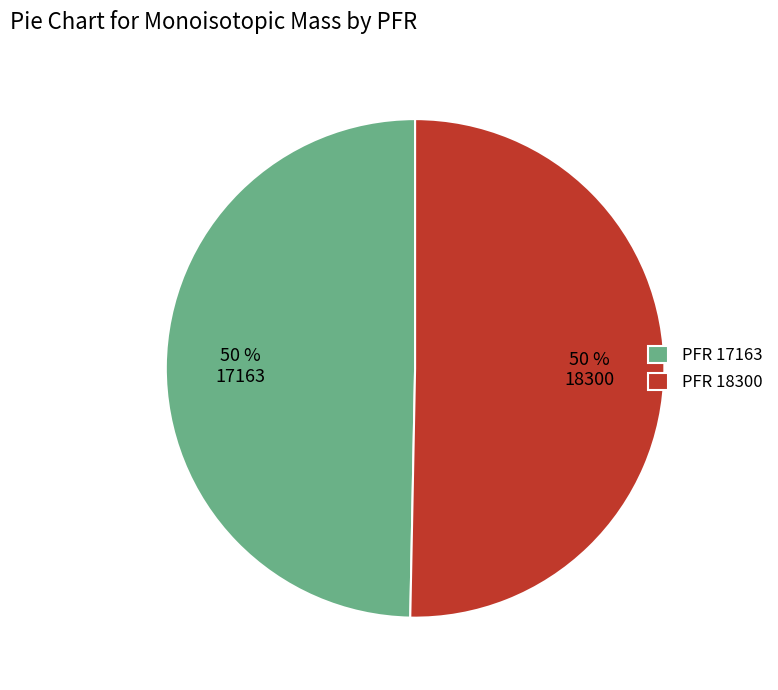

Is it true that PFR 18300 is 56% of the pie?

False